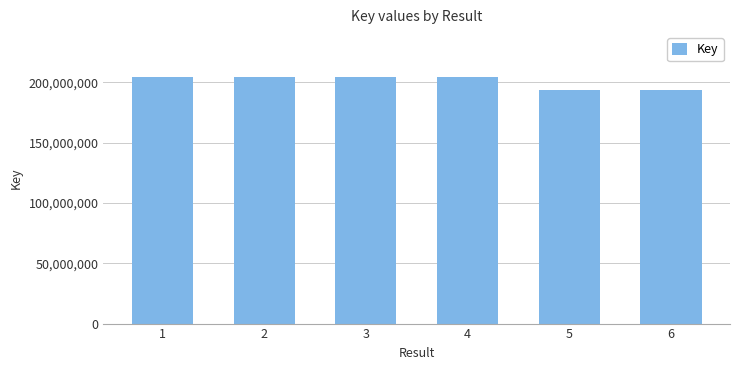

What is the minimum value shown in the chart?

193878365